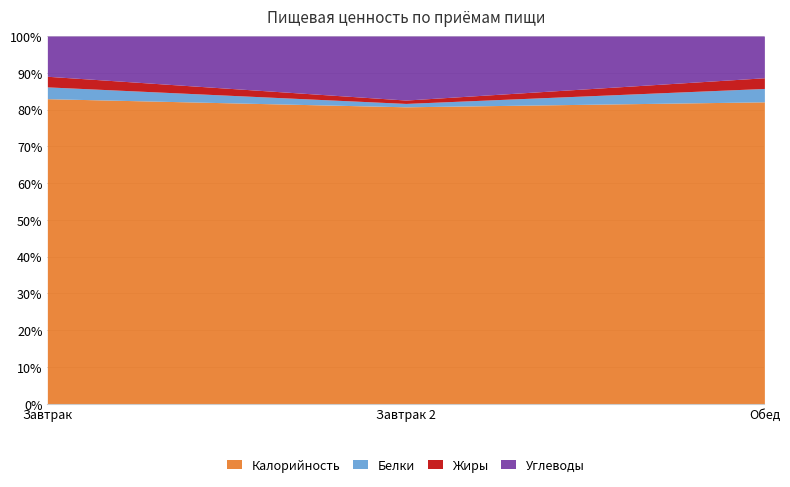

Reading left to right, list all the values displayed in this chart.

Калорийность: Завтрак=575.0	Завтрак 2=88.0	Обед=751.0
Белки: Завтрак=22.2	Завтрак 2=1.0	Обед=33.3
Жиры: Завтрак=20.0	Завтрак 2=1.0	Обед=26.6
Углеводы: Завтрак=76.0	Завтрак 2=19.0	Обед=104.0